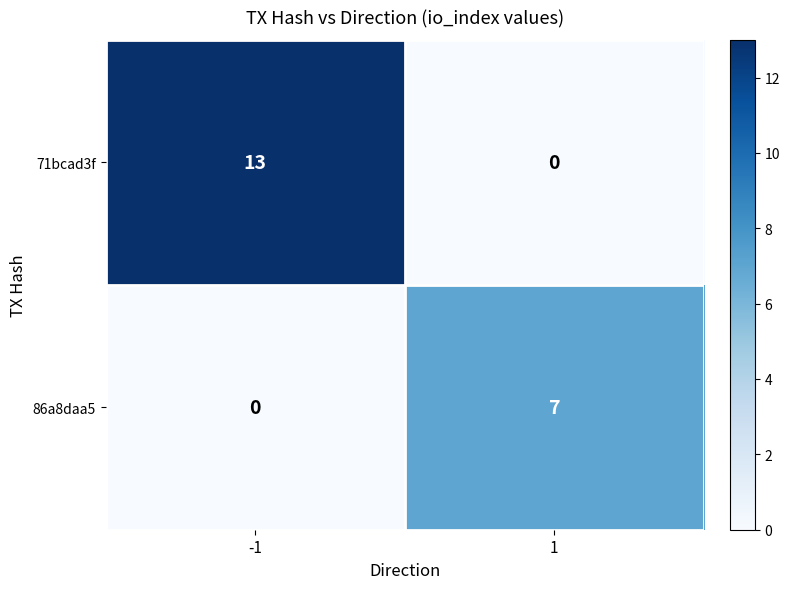

What value does the 71bcad3f series have at -1?

13